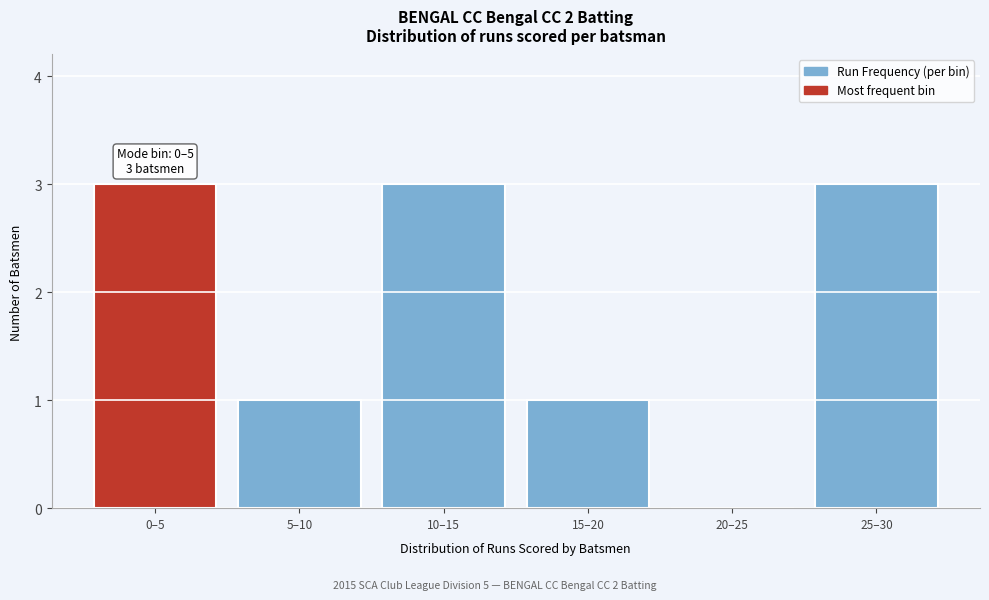

Reading right to left, transcribe all the data shown in this chart.

25–30=3	20–25=0	15–20=1	10–15=3	5–10=1	0–5=3